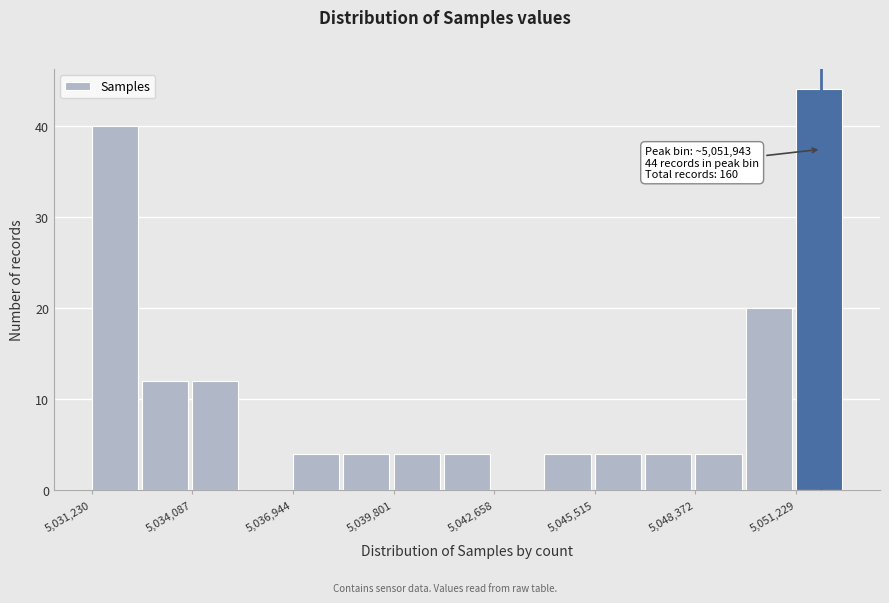

Read against the x-axis, roughly where is the centre of the tallest bar?

5052000